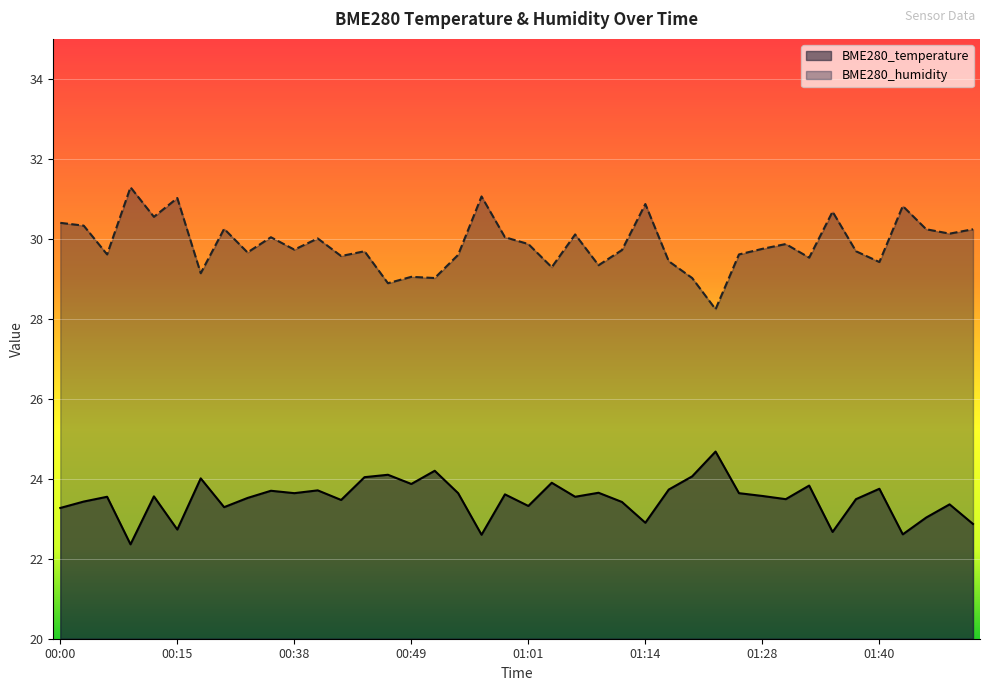

How many lines are shown in the chart?

2